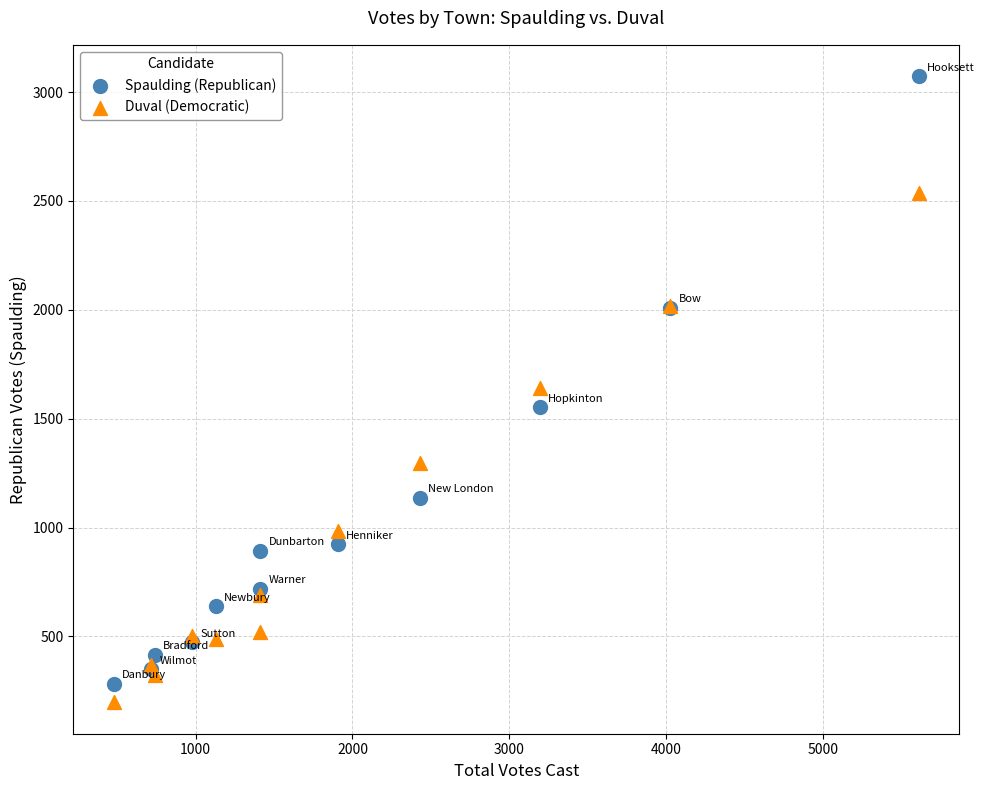

Which series contains the lowest Y value?

Duval (Democratic)